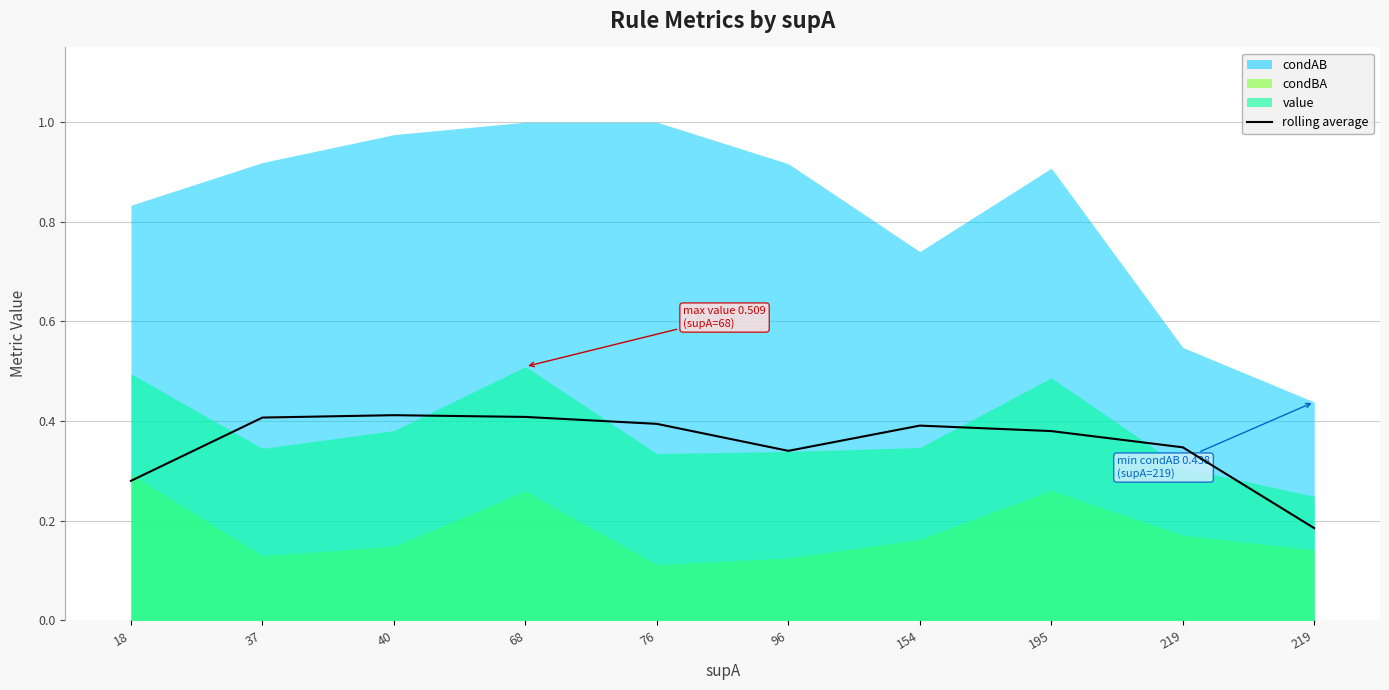

How many points are higher than both their immediate neighbors (excluding endpoints)?

2